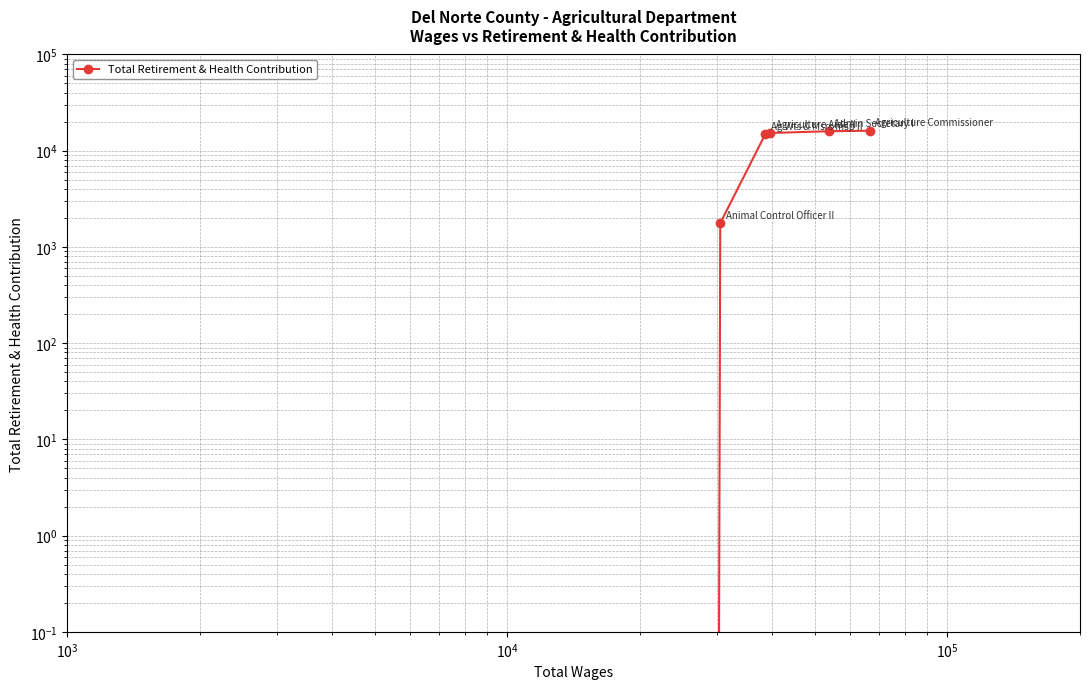

Is this an area chart (filled region under the line)?

No